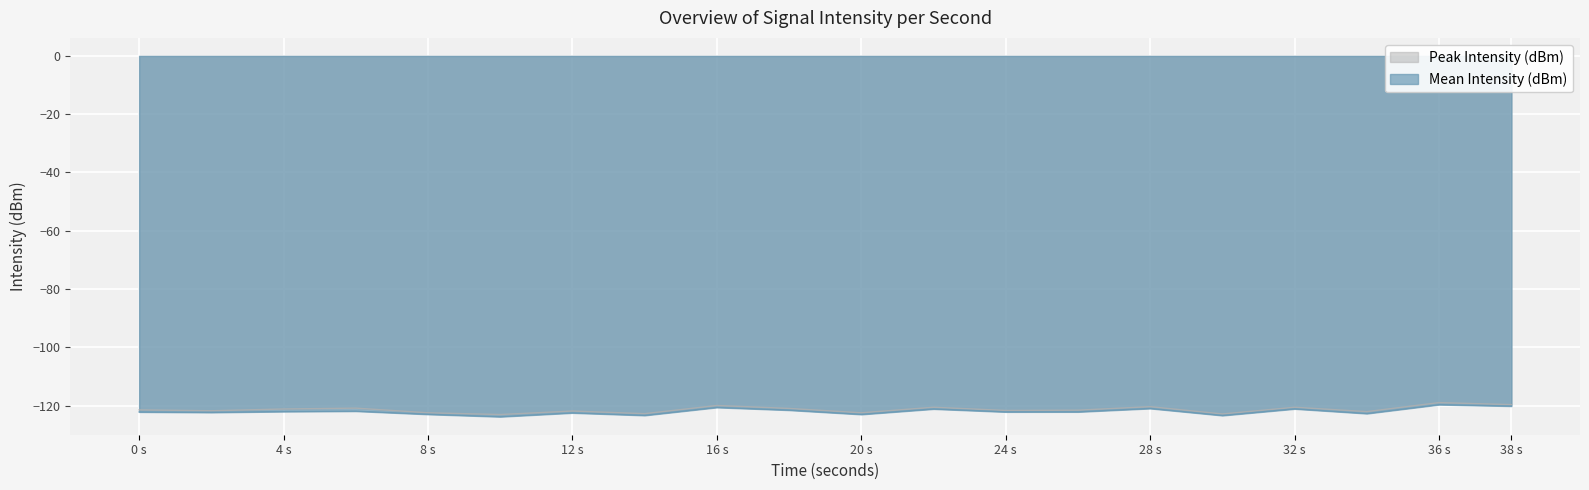

True or false: Peak Intensity (dBm) has a value of -58.5 at 30.

False